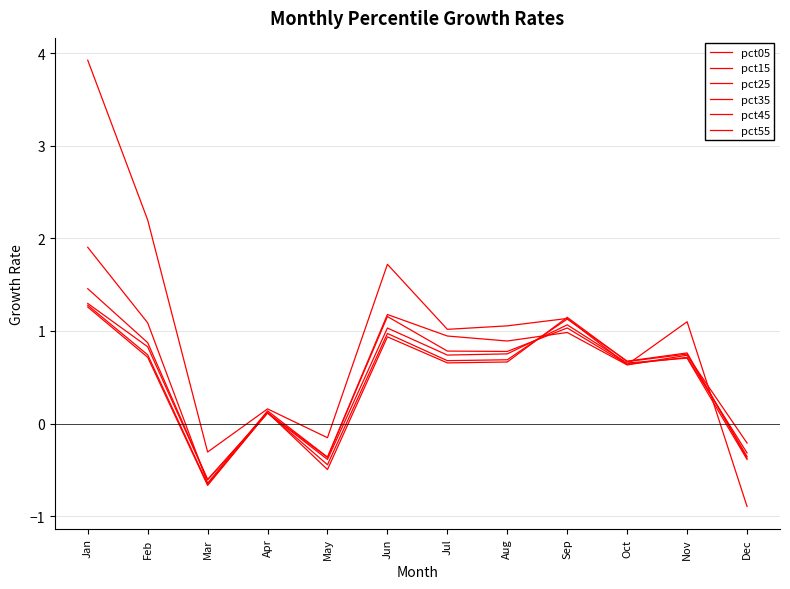

True or false: pct55 has a value of 0.8 at Nov.

True